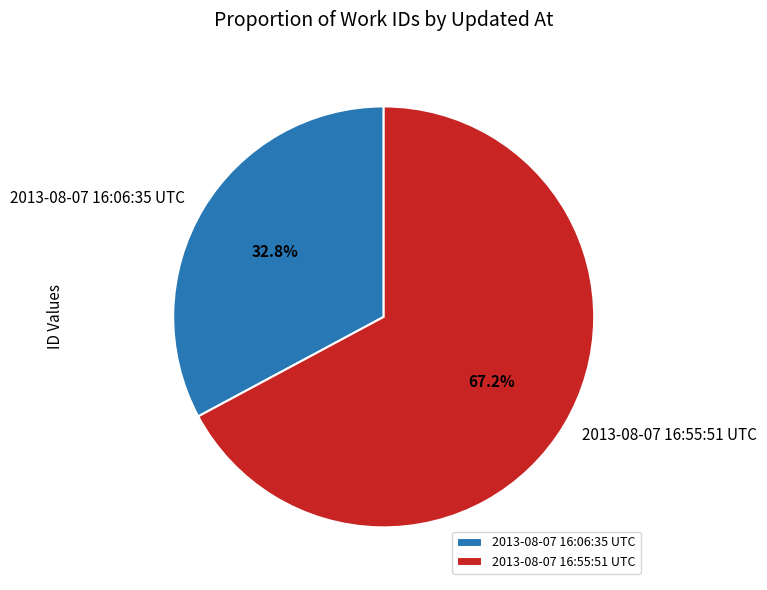

Do 2013-08-07 16:06:35 UTC and 2013-08-07 16:55:51 UTC together represent more than half of the pie?

Yes